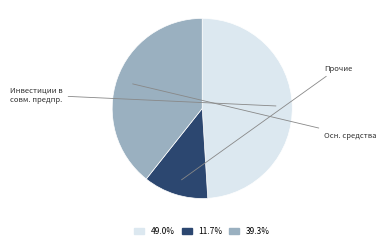

Is there any slice that represents more than half of the pie?

No